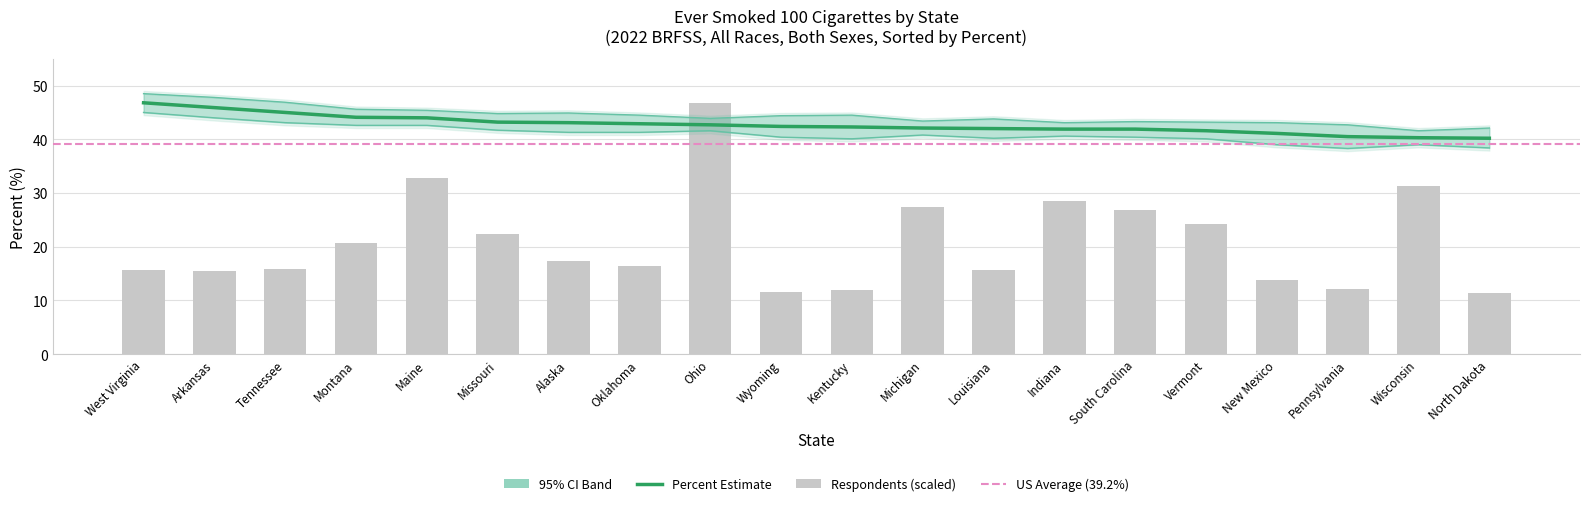

Reading left to right, transcribe all the data shown in this chart.

Percent: 46.8	45.9	45.0	44.1	44.0	43.2	43.1	42.9	42.7	42.4	42.3	42.1	42.0	41.9	41.9	41.6	41.1	40.5	40.3	40.2
Lower CI: 45.0	44.0	43.1	42.6	42.6	41.7	41.3	41.3	41.6	40.4	40.1	40.8	40.2	40.6	40.4	40.1	39.0	38.3	39.0	38.4
Upper CI: 48.5	47.8	46.9	45.6	45.4	44.8	44.9	44.5	43.9	44.4	44.5	43.4	43.8	43.1	43.3	43.2	43.1	42.7	41.6	42.1
Respondents: 15.6	15.4	15.8	20.6	32.7	22.5	17.4	16.5	46.8	11.5	11.9	27.3	15.6	28.5	26.8	24.2	13.8	12.1	31.3	11.3